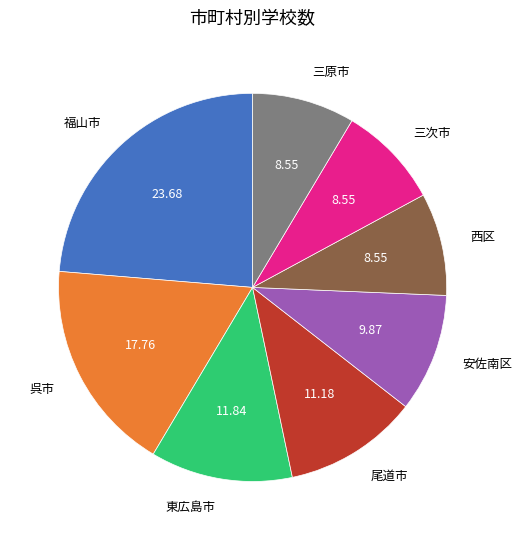

Is the sum of 福山市 and 呉市 greater than half?

No